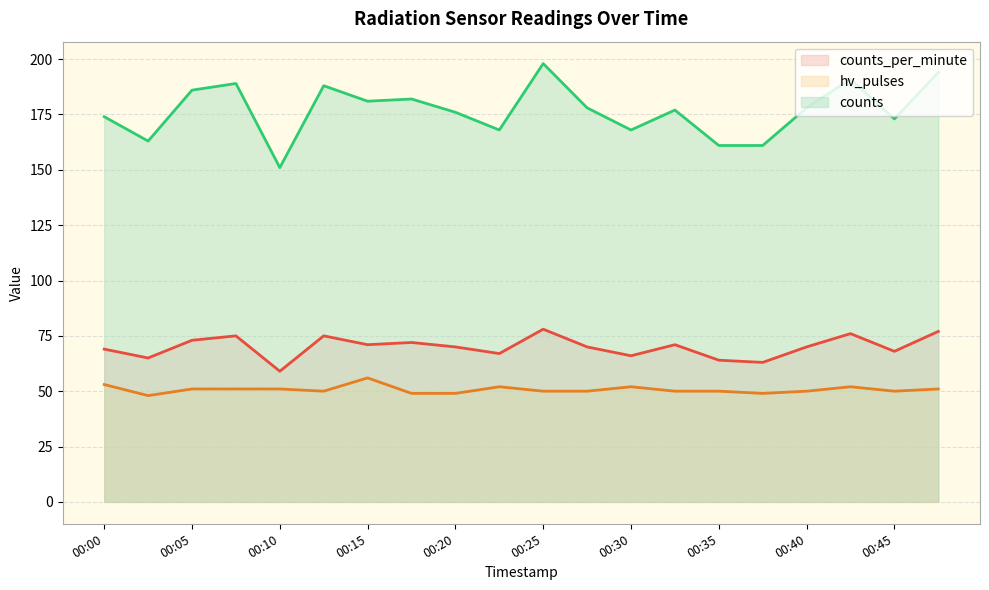

What is the average value of the counts_per_minute series?

70